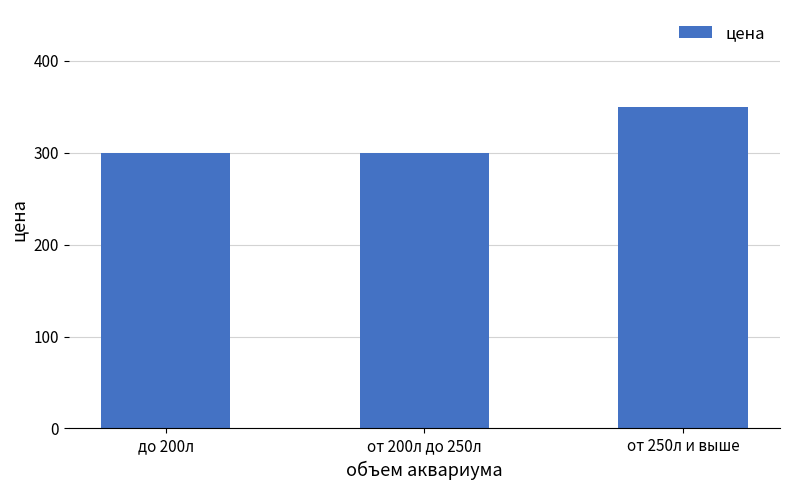

What is the label of the 2nd bar from the right?

от 200л до 250л